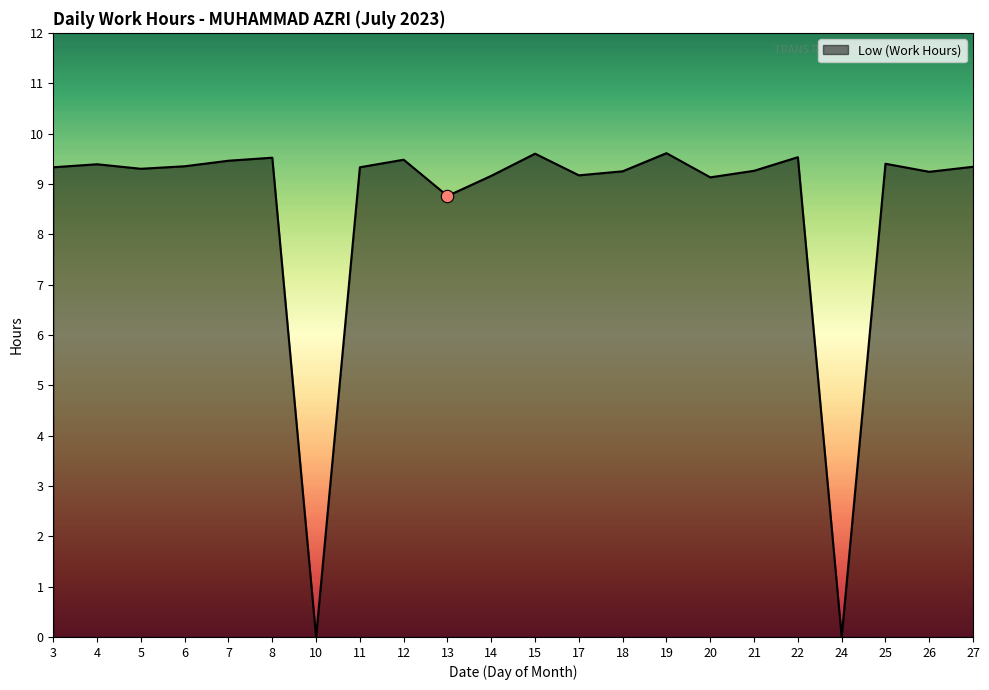

What is the ratio of the value at 27 to the value at 25?

1.0